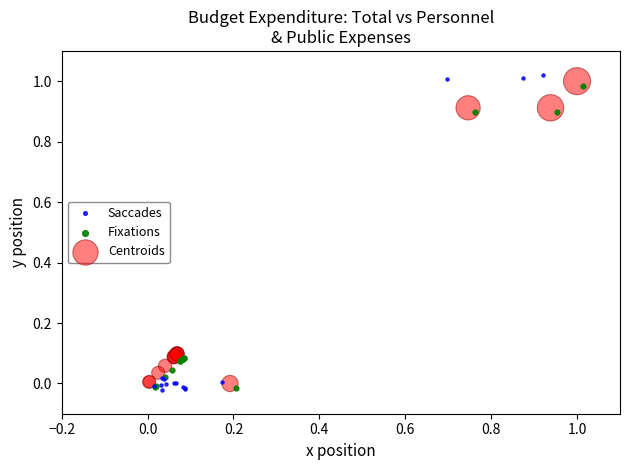

Which series has the largest Y range (max minus min)?

Saccades